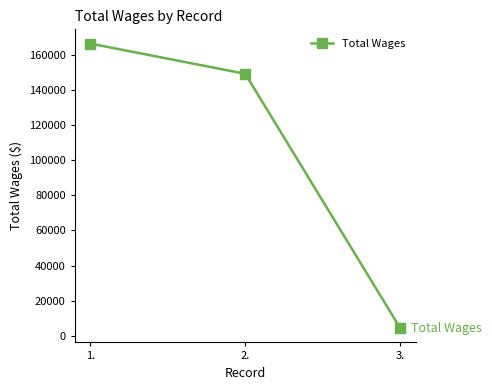

How many categories are shown in the chart?

3